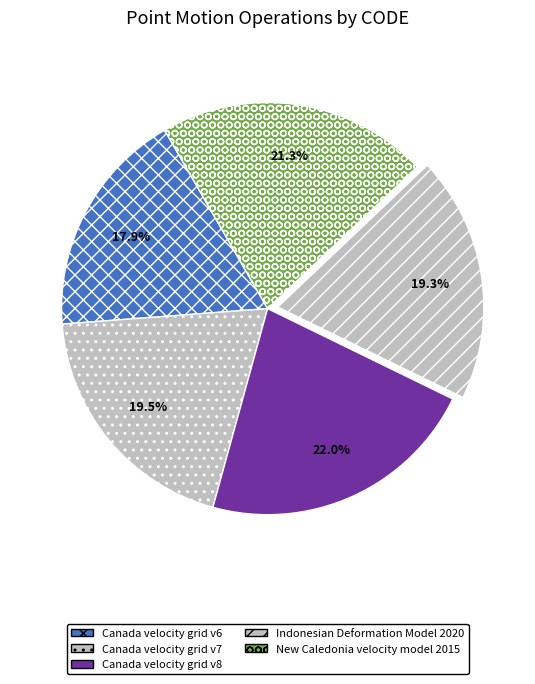

The Canada velocity grid v6 slice represents 18% of the pie. True or false?

True